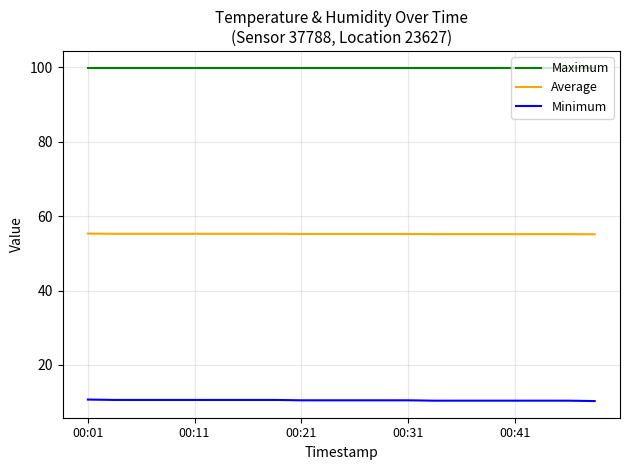

How many distinct data groups are displayed?

3